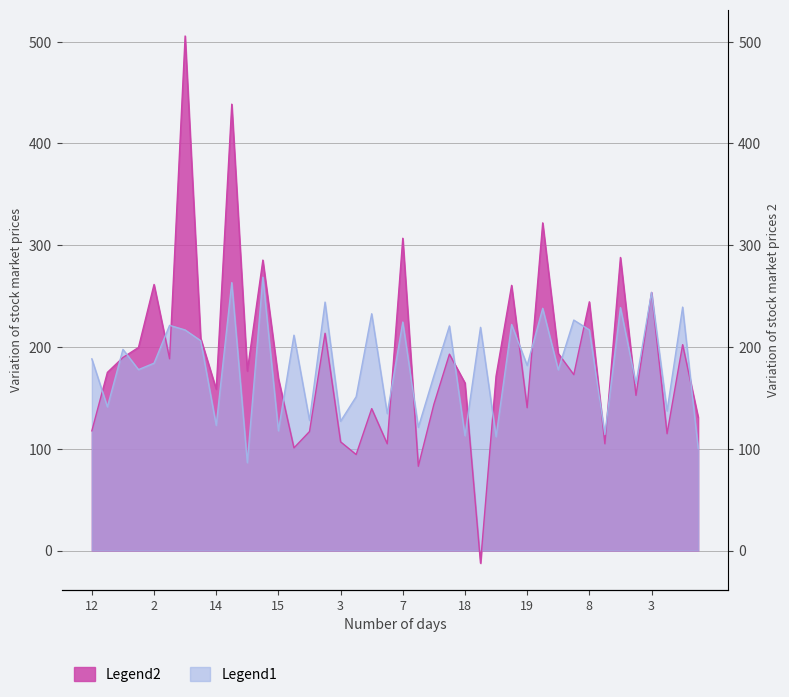

Which category has the highest value in the Legend1 series?

21